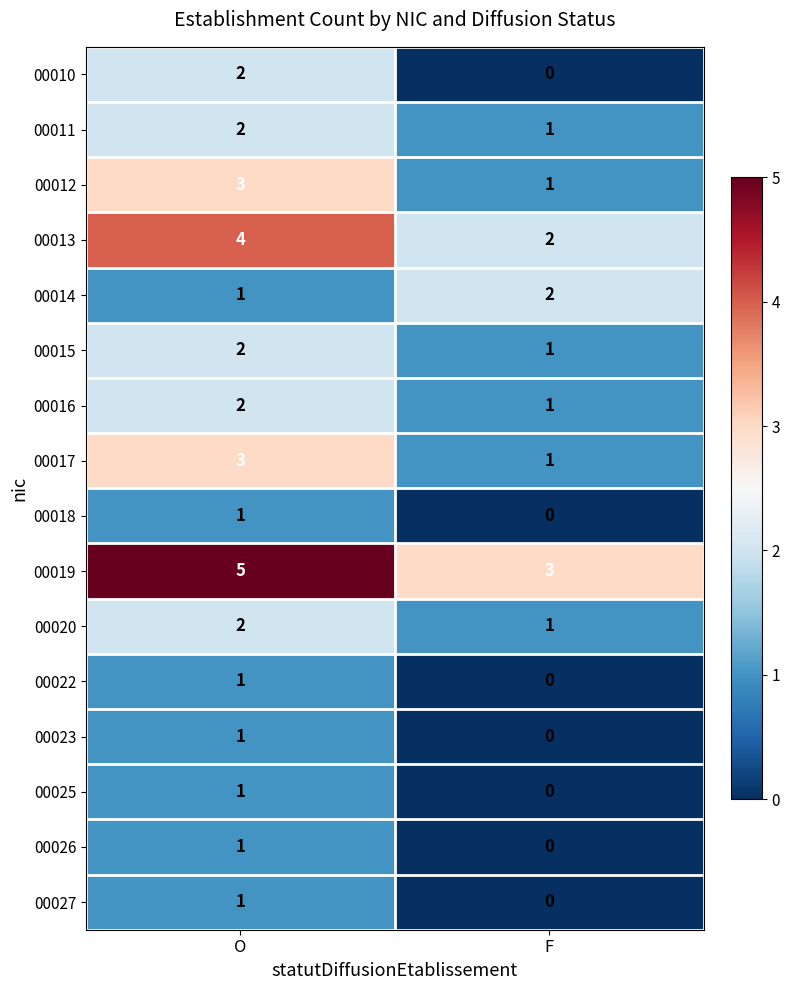

What is the sum of all 00017 values?

4